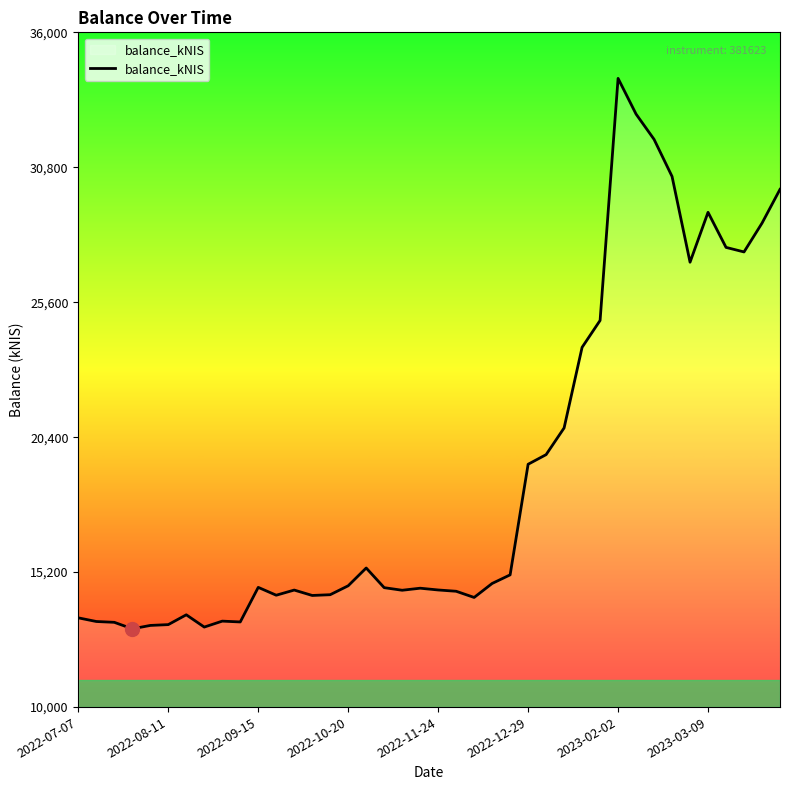

What is the maximum value shown in the chart?

34225.2